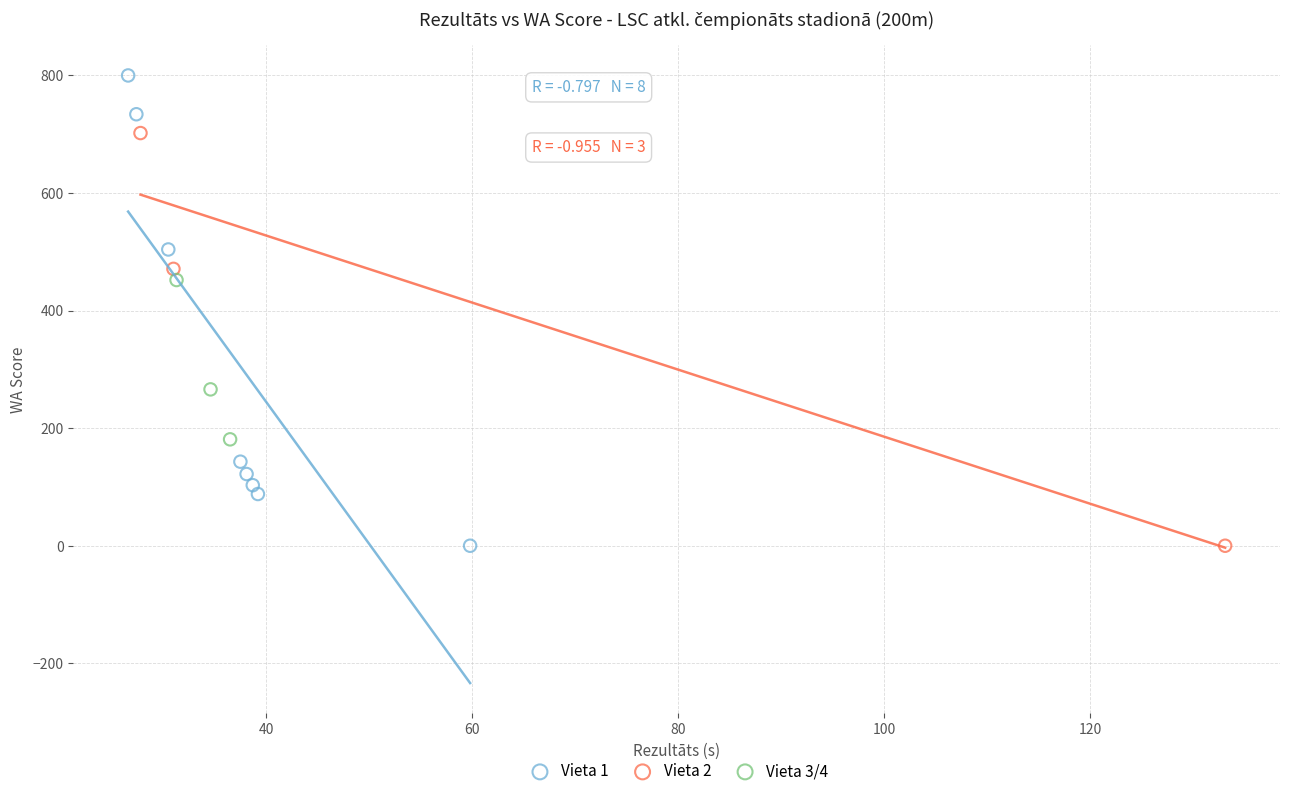

Which series contains the highest Y value?

Vieta 1